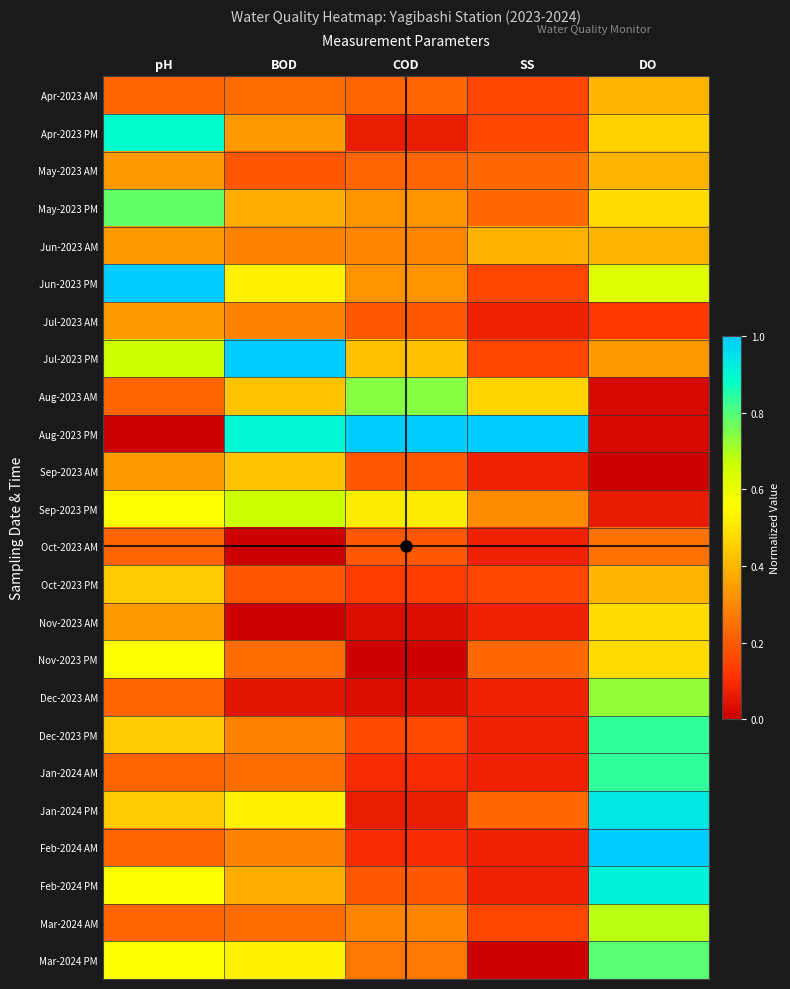

What is the difference between the highest and lowest values at COD?

1.0